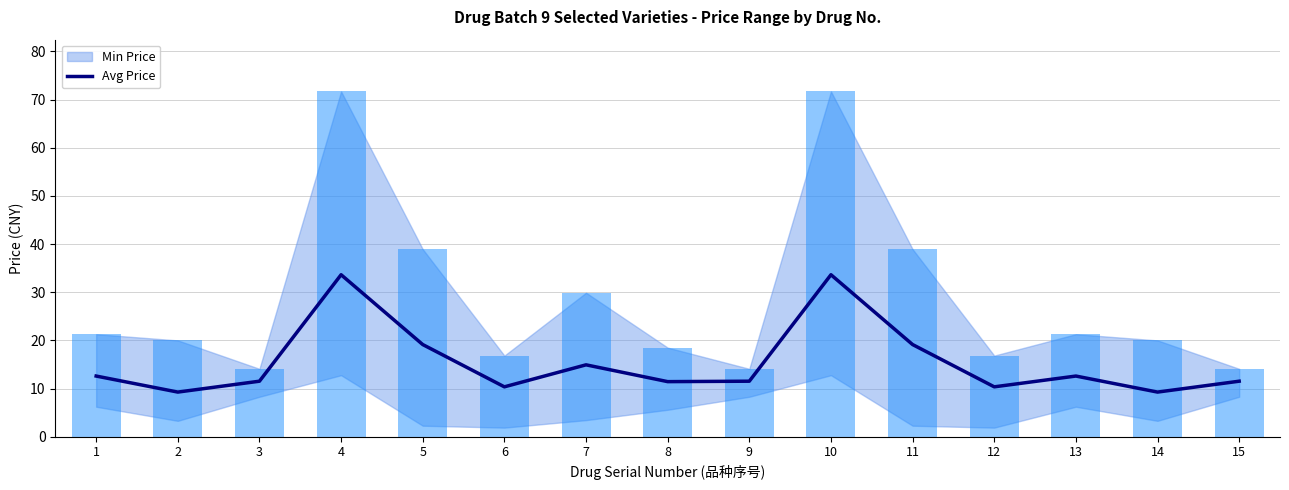

How many series are shown in this chart?

2